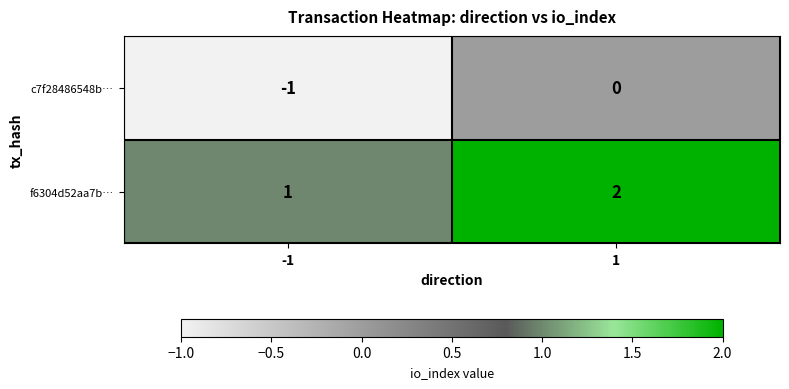

Which series has the largest total across all categories?

f6304d52aa7b…